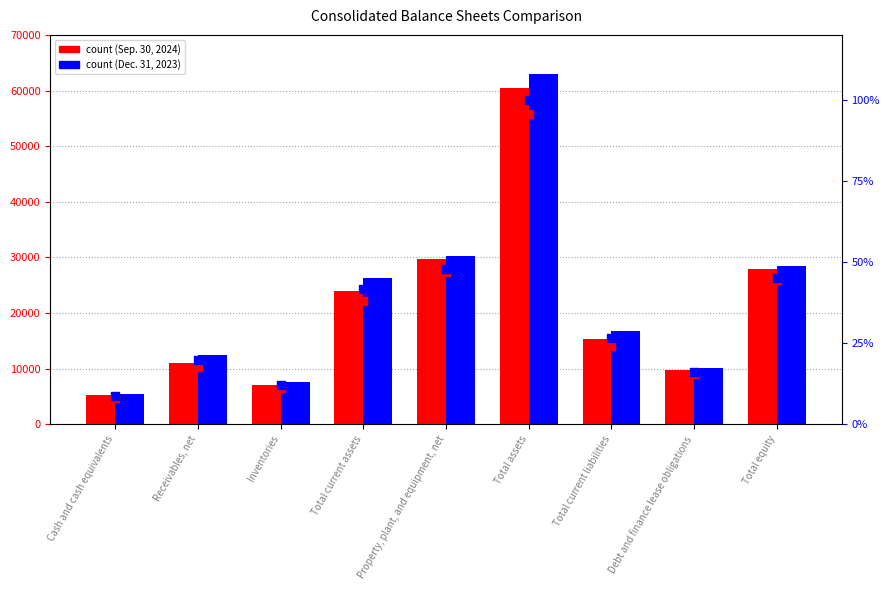

Which series has the largest total across all categories?

Dec. 31, 2023